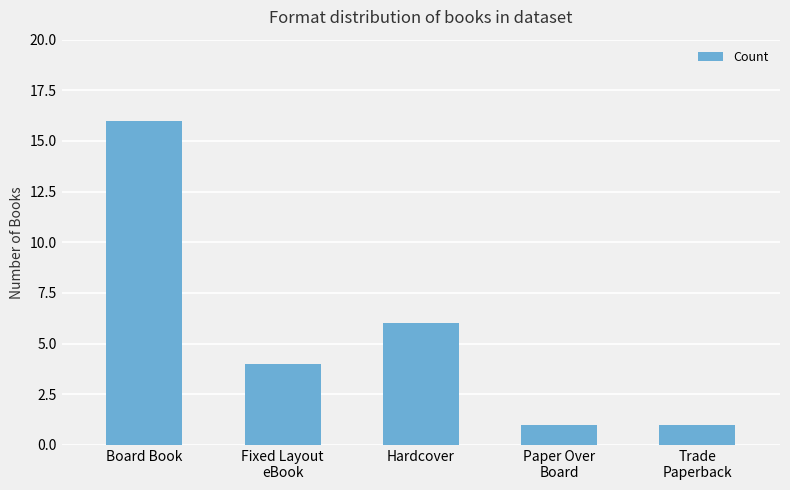

What is the sum of all values?

28